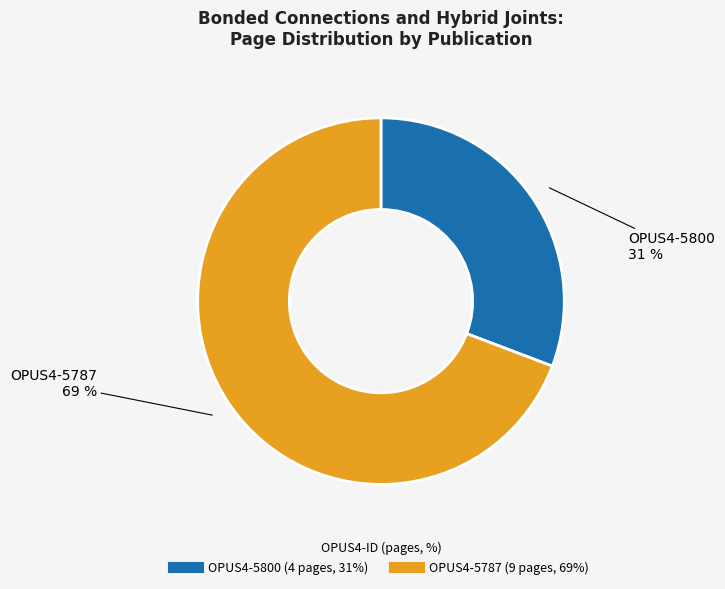

Which category has the biggest portion of the pie?

OPUS4-5787